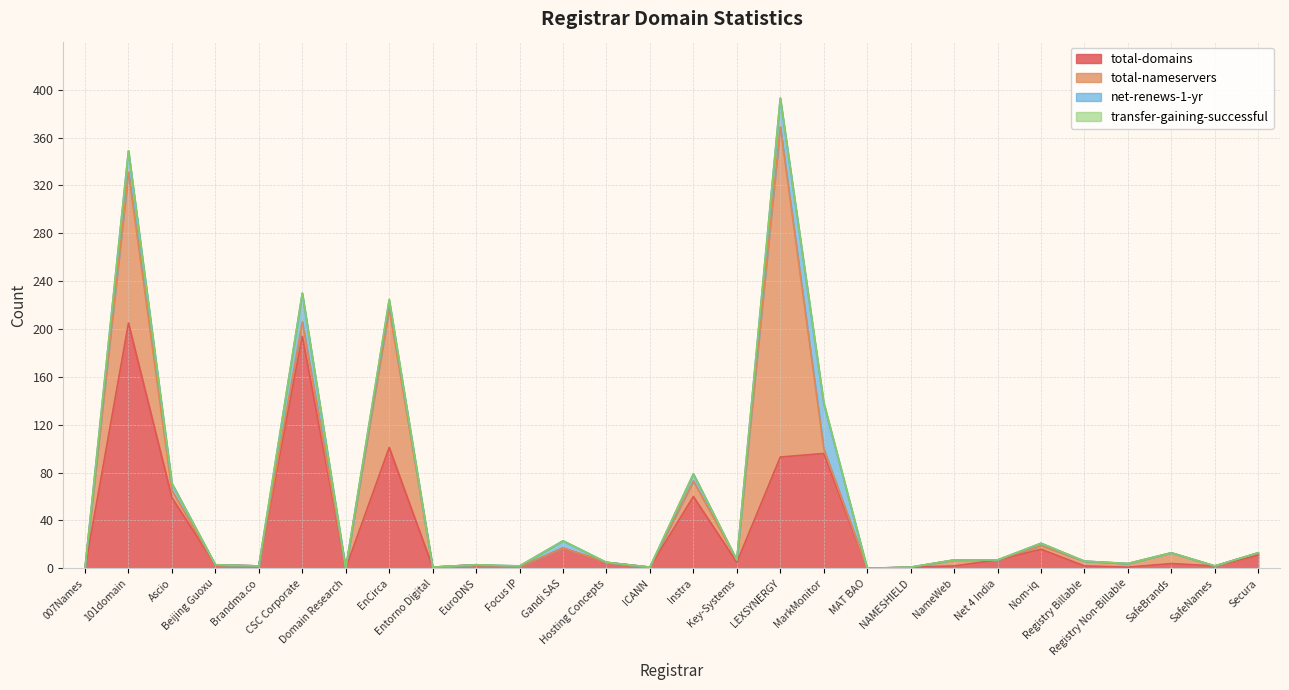

Reading left to right, list all the values displayed in this chart.

total-domains: 0	205	59	3	2	194	0	101	1	3	1	17	5	1	60	5	93	96	0	1	2	7	16	2	1	4	2	11
total-nameservers: 0	126	6	0	0	12	0	116	0	0	0	0	0	0	13	2	276	4	0	0	5	0	3	4	3	9	0	2
net-renews-1-yr: 0	18	6	0	0	24	0	7	0	0	1	6	0	0	6	0	24	38	0	0	0	0	2	0	0	0	0	0
transfer-gaining-successful: 0	0	0	0	0	0	0	1	0	0	0	0	0	0	0	0	0	1	0	0	0	0	0	0	0	0	0	0